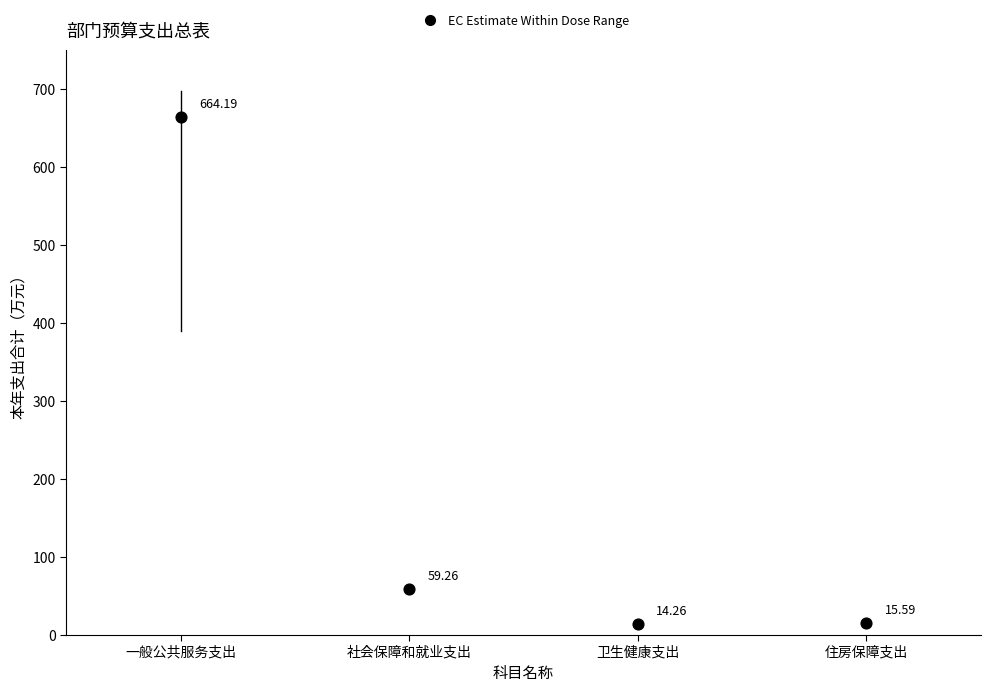

What is the average Y value?

188.3